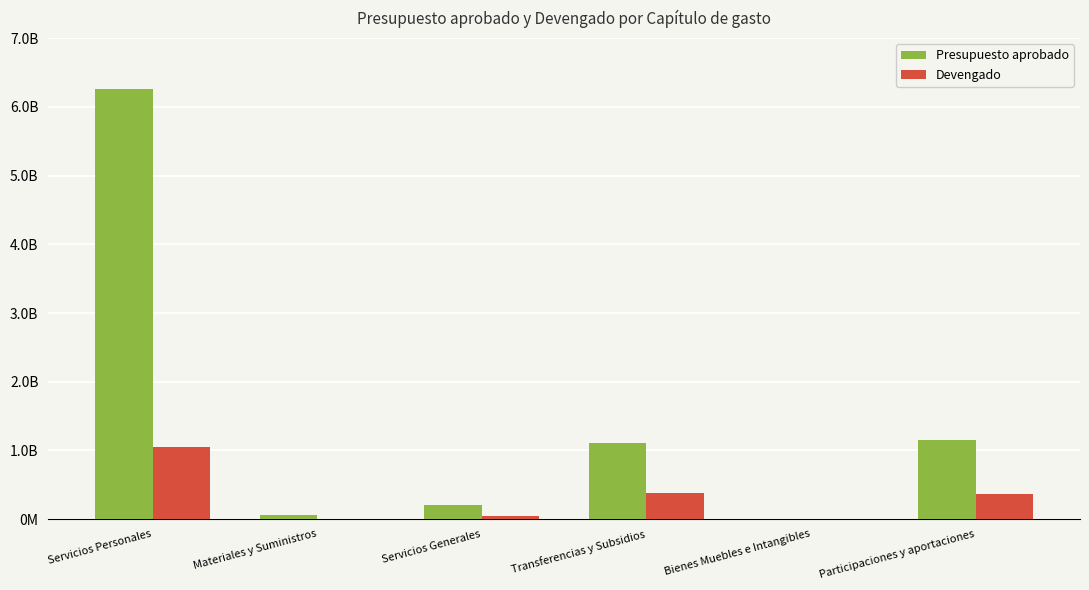

At which category does the chart reach its peak across all series?

Servicios Personales